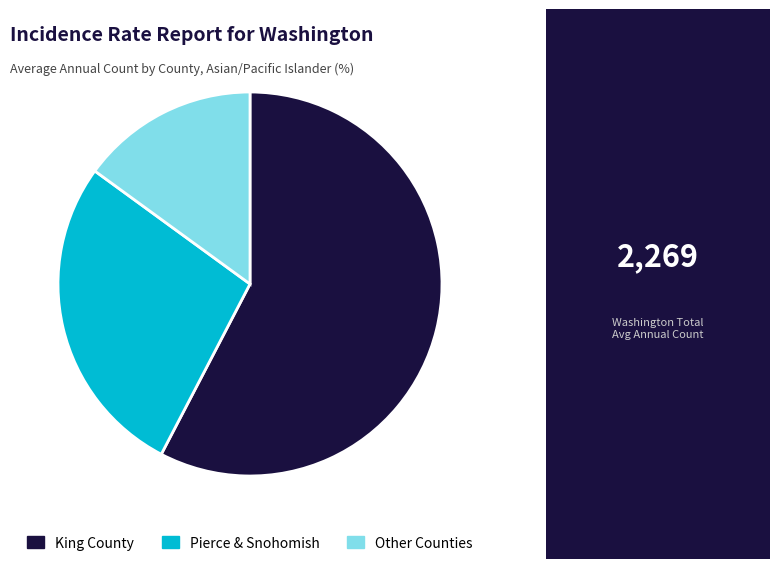

What is the smallest slice in the pie chart?

Other Counties